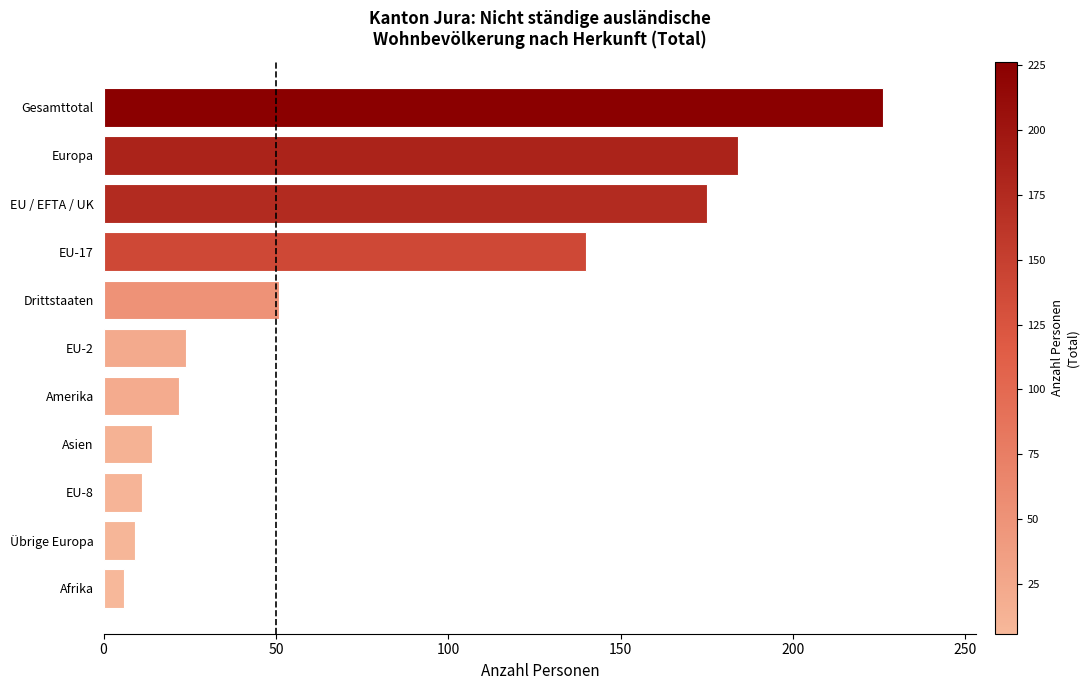

Where is the data nearest to the value 116?

EU-17